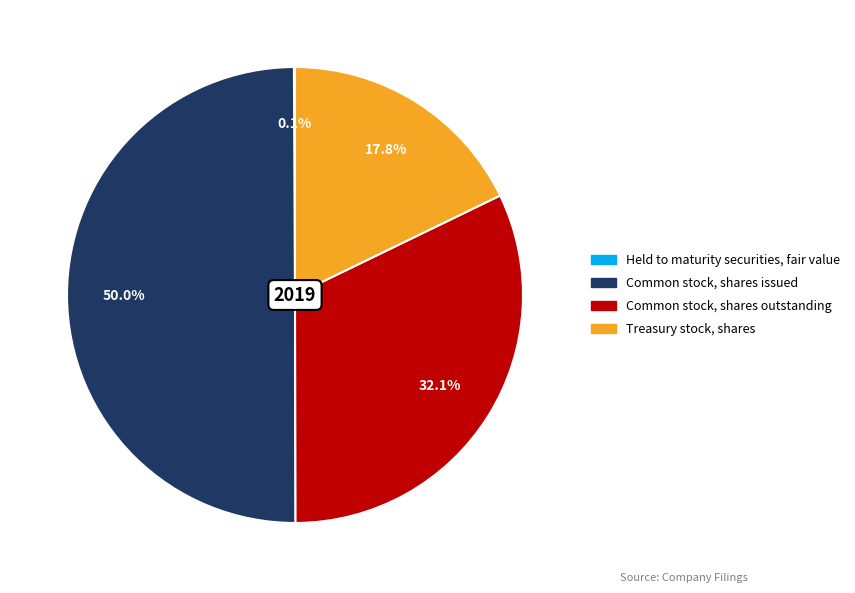

To the nearest percent, what portion does Common stock, shares issued represent?

50%